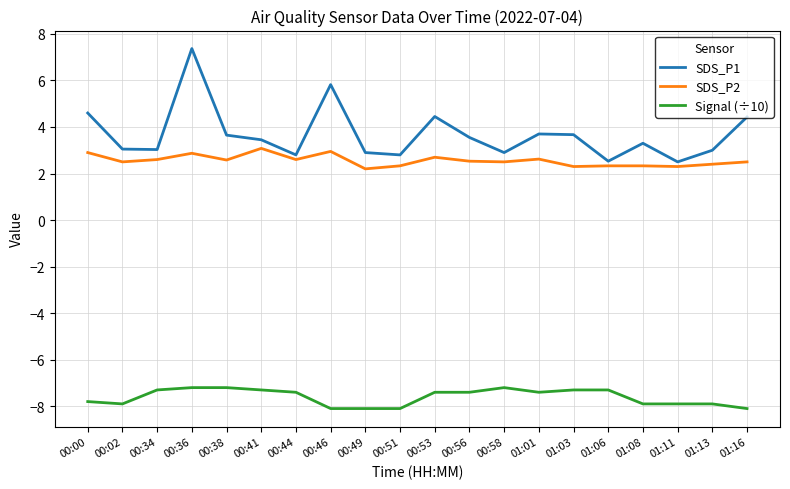

Rank the series by their maximum value, from highest to lowest.

SDS_P1, SDS_P2, Signal (÷10)